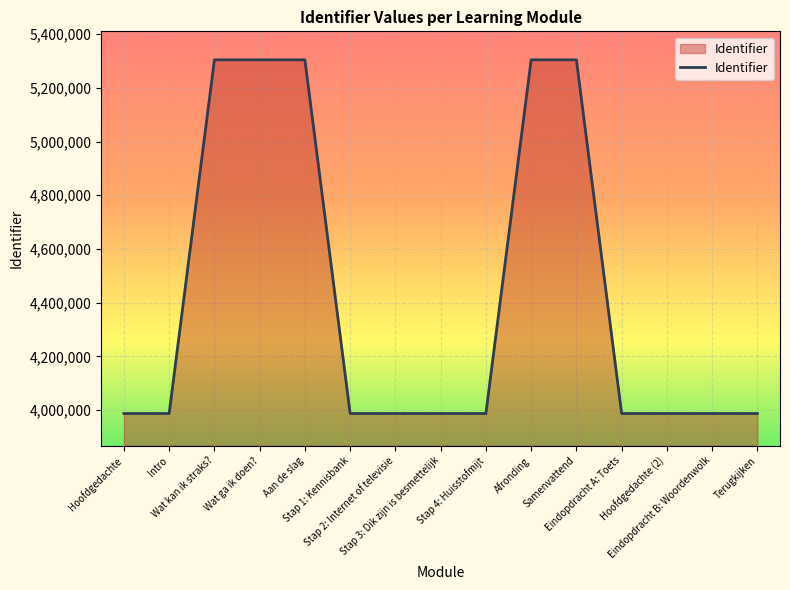

What is the greatest value displayed?

5304328